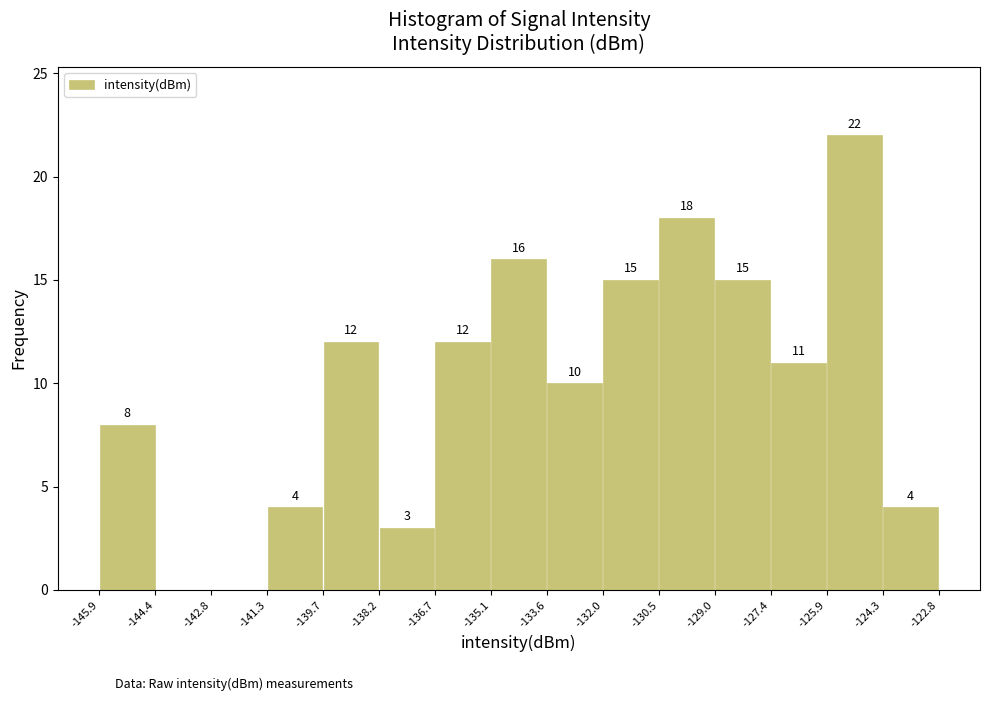

Which range on the x-axis has the tallest bar?

-125.9 to -124.3